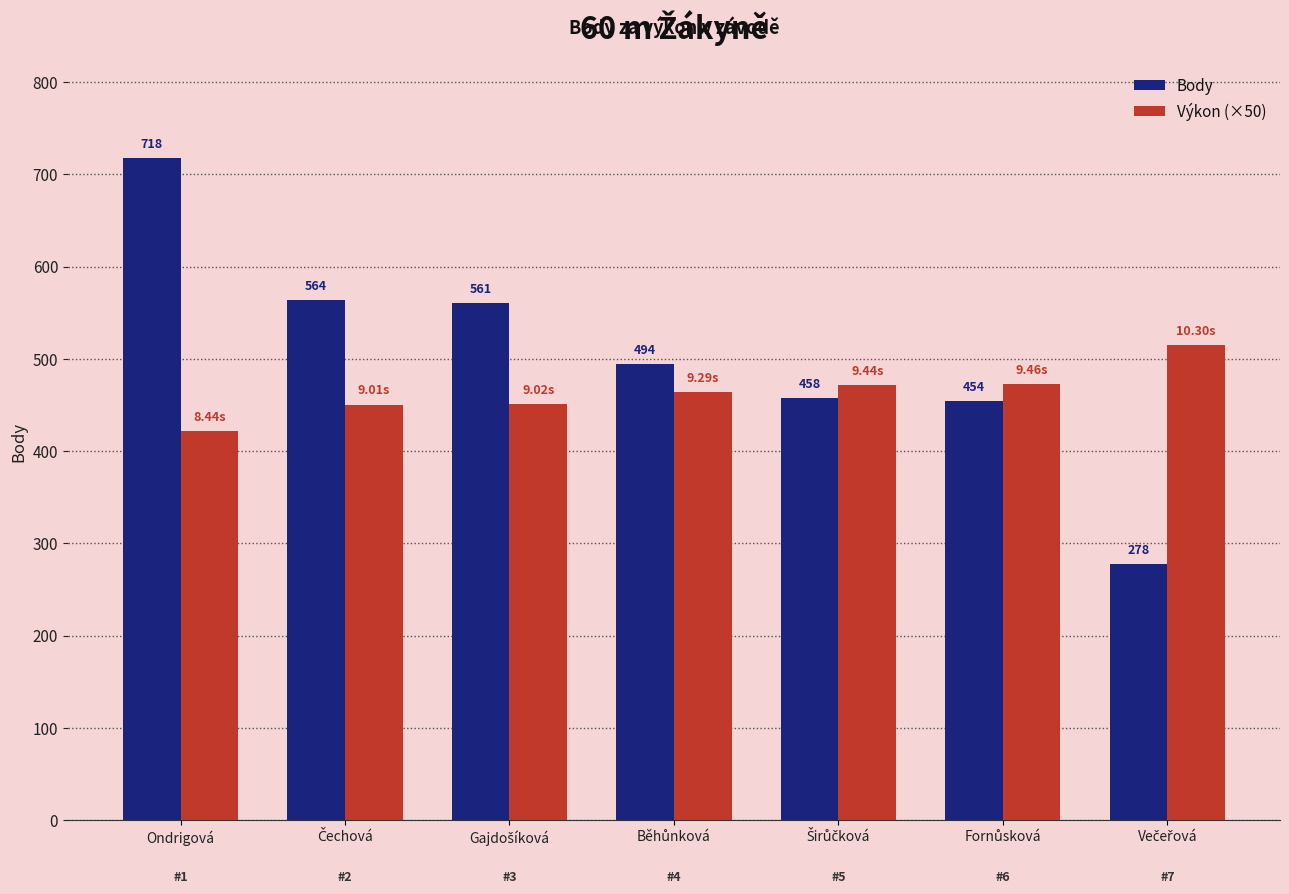

What is the sum of all Body values?

3527.0